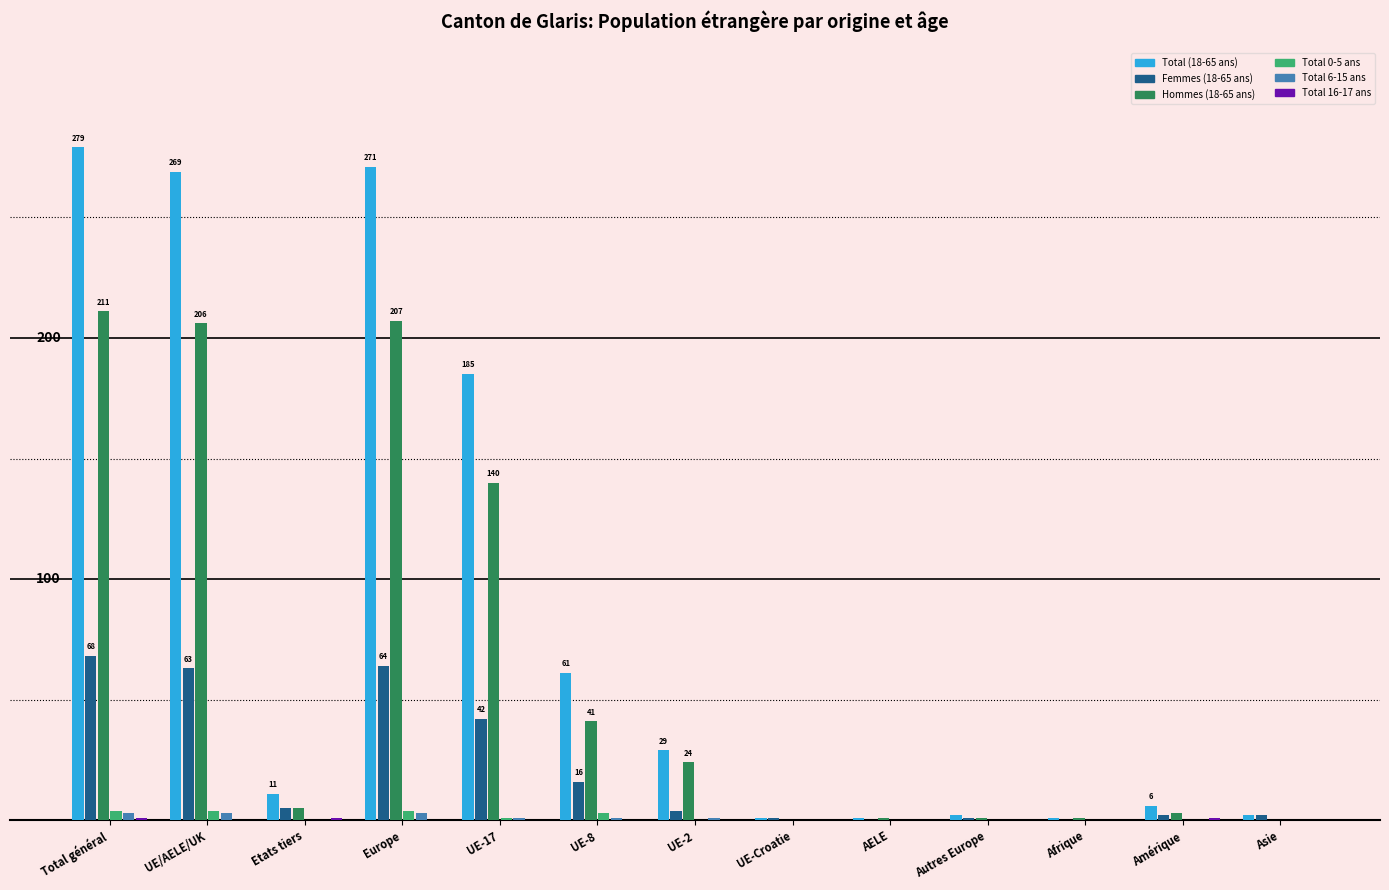

Which series changed the most between UE-2 and Asie?

Total (18-65 ans)